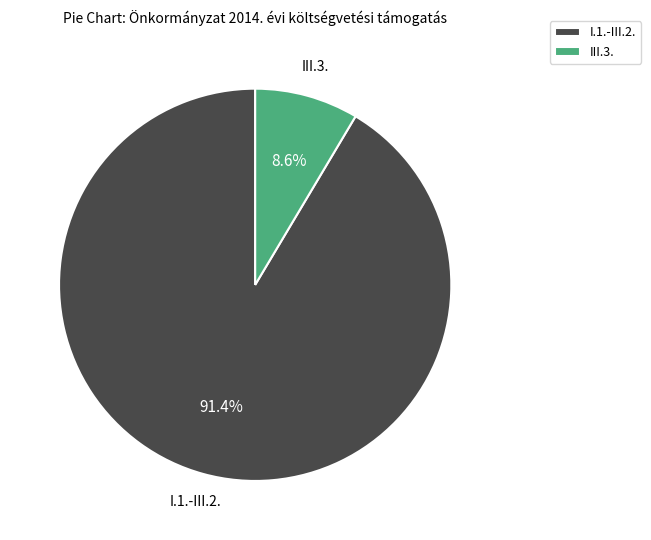

How many segments does this pie chart have?

2